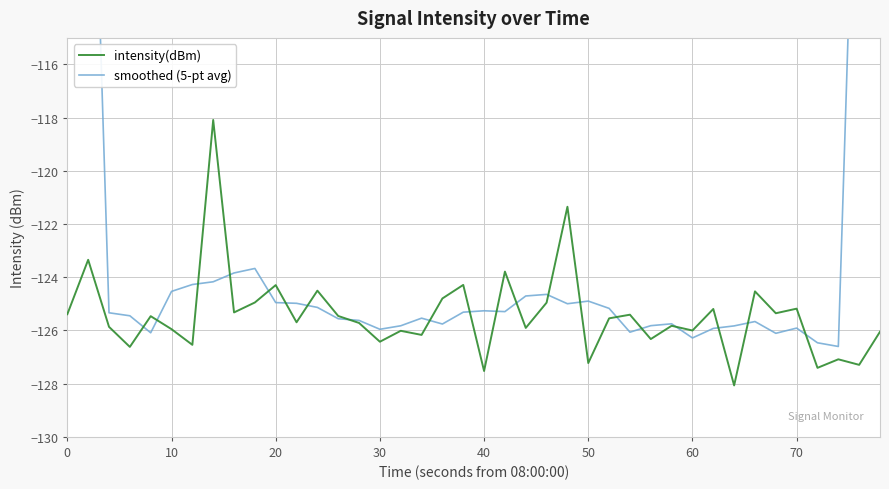

What is the lowest value of the intensity(dBm) series?

-128.1